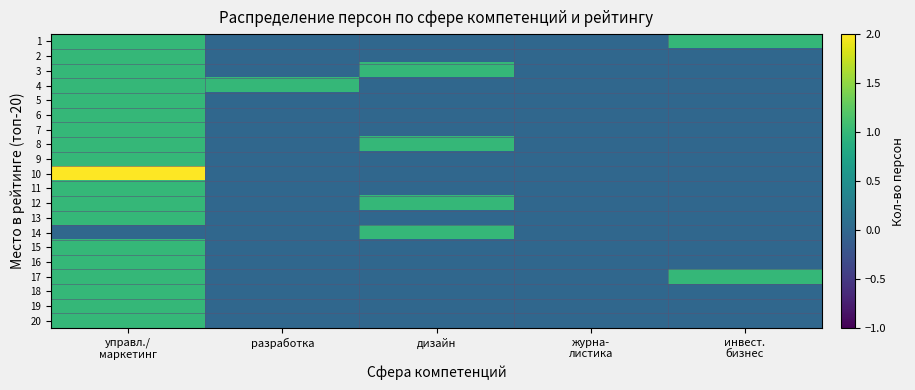

Reading left to right, transcribe all the data shown in this chart.

1: управл./
маркетинг=1	разработка=0	дизайн=0	журна-
листика=0	инвест.
бизнес=1
2: управл./
маркетинг=1	разработка=0	дизайн=0	журна-
листика=0	инвест.
бизнес=0
3: управл./
маркетинг=1	разработка=0	дизайн=1	журна-
листика=0	инвест.
бизнес=0
4: управл./
маркетинг=1	разработка=1	дизайн=0	журна-
листика=0	инвест.
бизнес=0
5: управл./
маркетинг=1	разработка=0	дизайн=0	журна-
листика=0	инвест.
бизнес=0
6: управл./
маркетинг=1	разработка=0	дизайн=0	журна-
листика=0	инвест.
бизнес=0
7: управл./
маркетинг=1	разработка=0	дизайн=0	журна-
листика=0	инвест.
бизнес=0
8: управл./
маркетинг=1	разработка=0	дизайн=1	журна-
листика=0	инвест.
бизнес=0
9: управл./
маркетинг=1	разработка=0	дизайн=0	журна-
листика=0	инвест.
бизнес=0
10: управл./
маркетинг=2	разработка=0	дизайн=0	журна-
листика=0	инвест.
бизнес=0
11: управл./
маркетинг=1	разработка=0	дизайн=0	журна-
листика=0	инвест.
бизнес=0
12: управл./
маркетинг=1	разработка=0	дизайн=1	журна-
листика=0	инвест.
бизнес=0
13: управл./
маркетинг=1	разработка=0	дизайн=0	журна-
листика=0	инвест.
бизнес=0
14: управл./
маркетинг=0	разработка=0	дизайн=1	журна-
листика=0	инвест.
бизнес=0
15: управл./
маркетинг=1	разработка=0	дизайн=0	журна-
листика=0	инвест.
бизнес=0
16: управл./
маркетинг=1	разработка=0	дизайн=0	журна-
листика=0	инвест.
бизнес=0
17: управл./
маркетинг=1	разработка=0	дизайн=0	журна-
листика=0	инвест.
бизнес=1
18: управл./
маркетинг=1	разработка=0	дизайн=0	журна-
листика=0	инвест.
бизнес=0
19: управл./
маркетинг=1	разработка=0	дизайн=0	журна-
листика=0	инвест.
бизнес=0
20: управл./
маркетинг=1	разработка=0	дизайн=0	журна-
листика=0	инвест.
бизнес=0